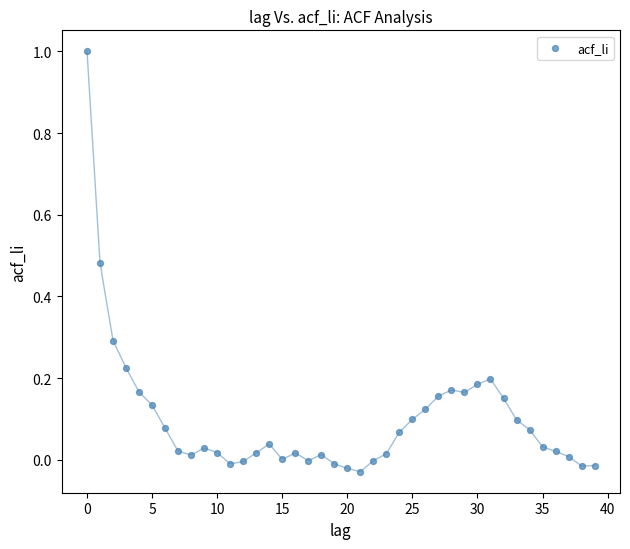

What is the range of Y values (max minus min)?

1.0